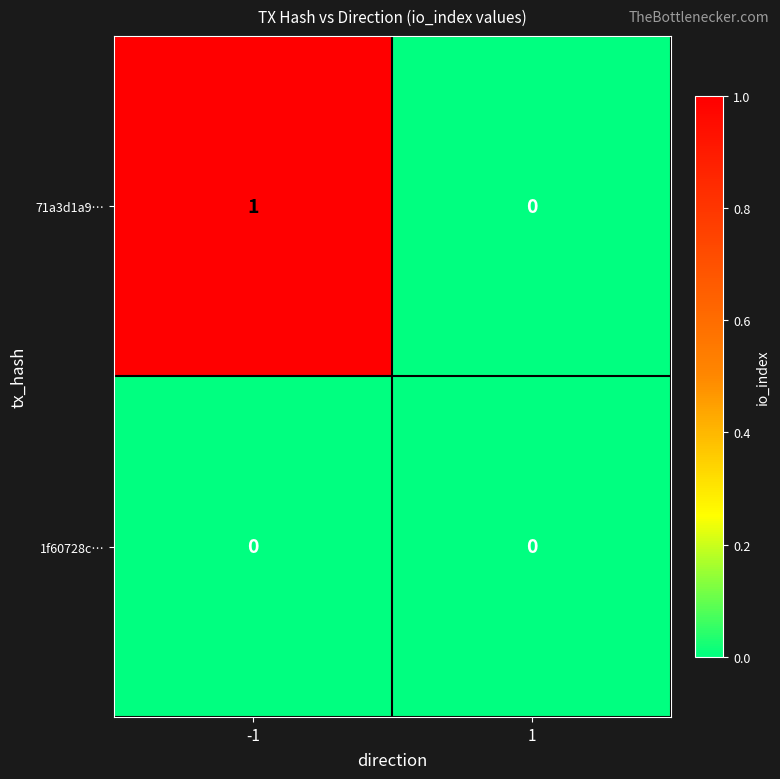

Which series has the largest total across all categories?

71a3d1a9…